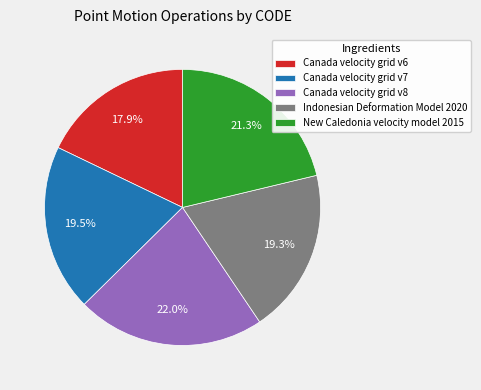

Does Canada velocity grid v6 account for over 50% of the chart?

No